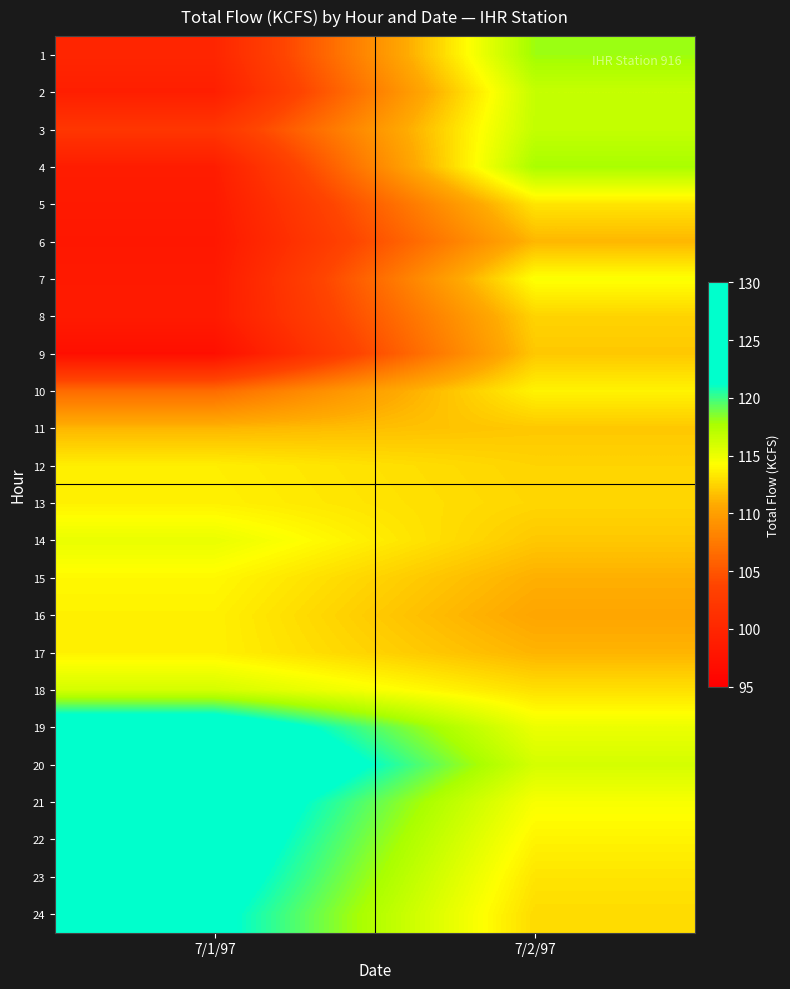

Which series has the largest total across all categories?

20